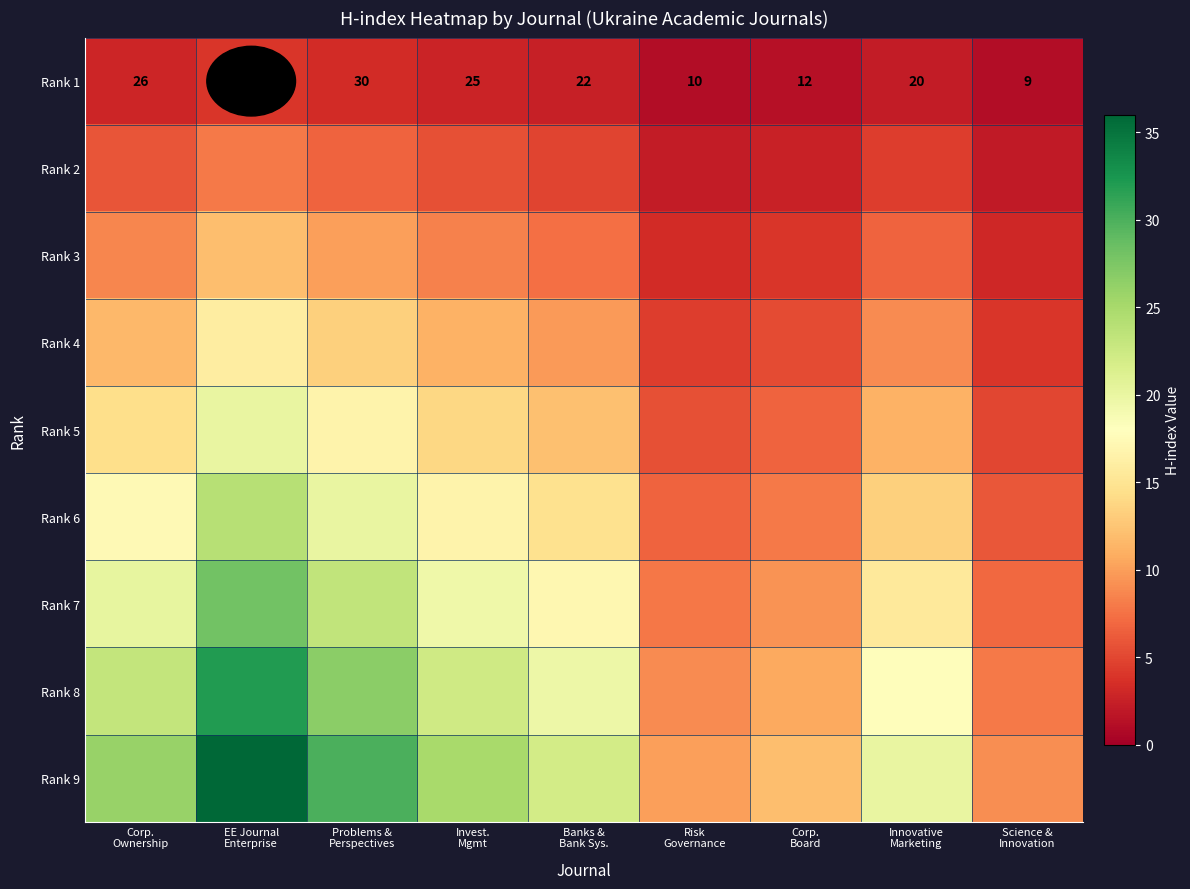

Is the value of Rank 2 at Corp. Board greater than the value of Rank 8 at Risk Governance?

No